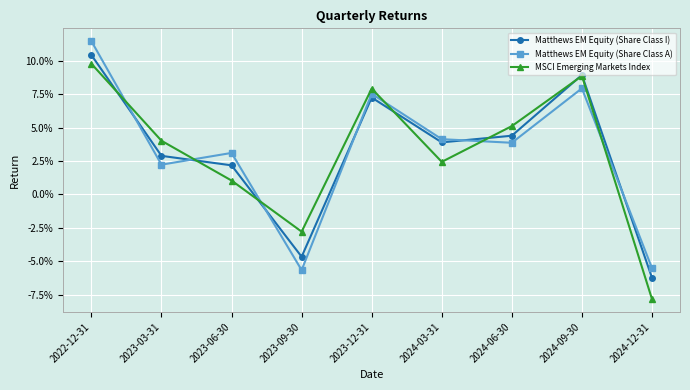

Which category has the highest value in the Matthews EM Equity (Share Class I) series?

2022-12-31